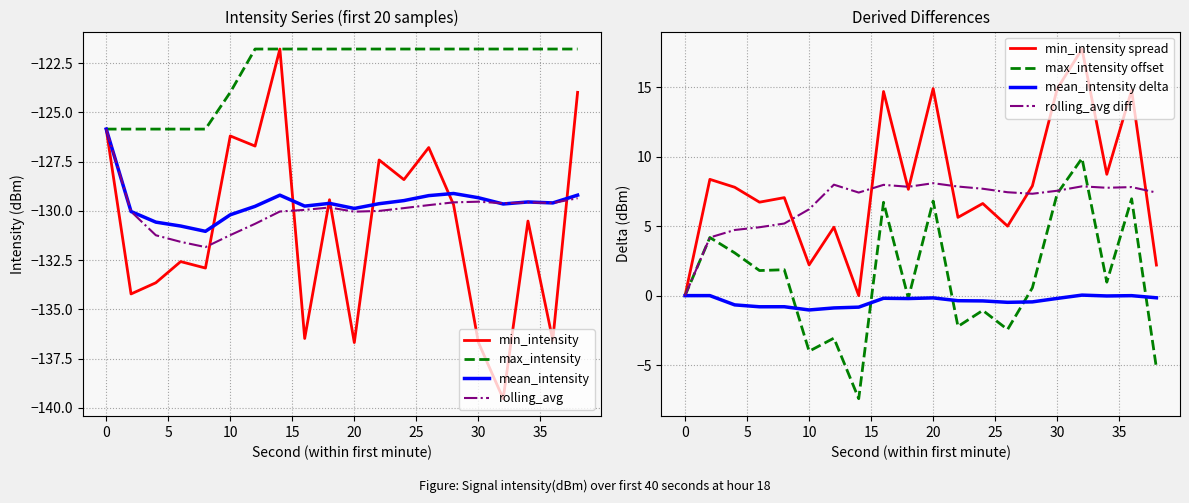

Which series has the largest total across all categories?

max_intensity